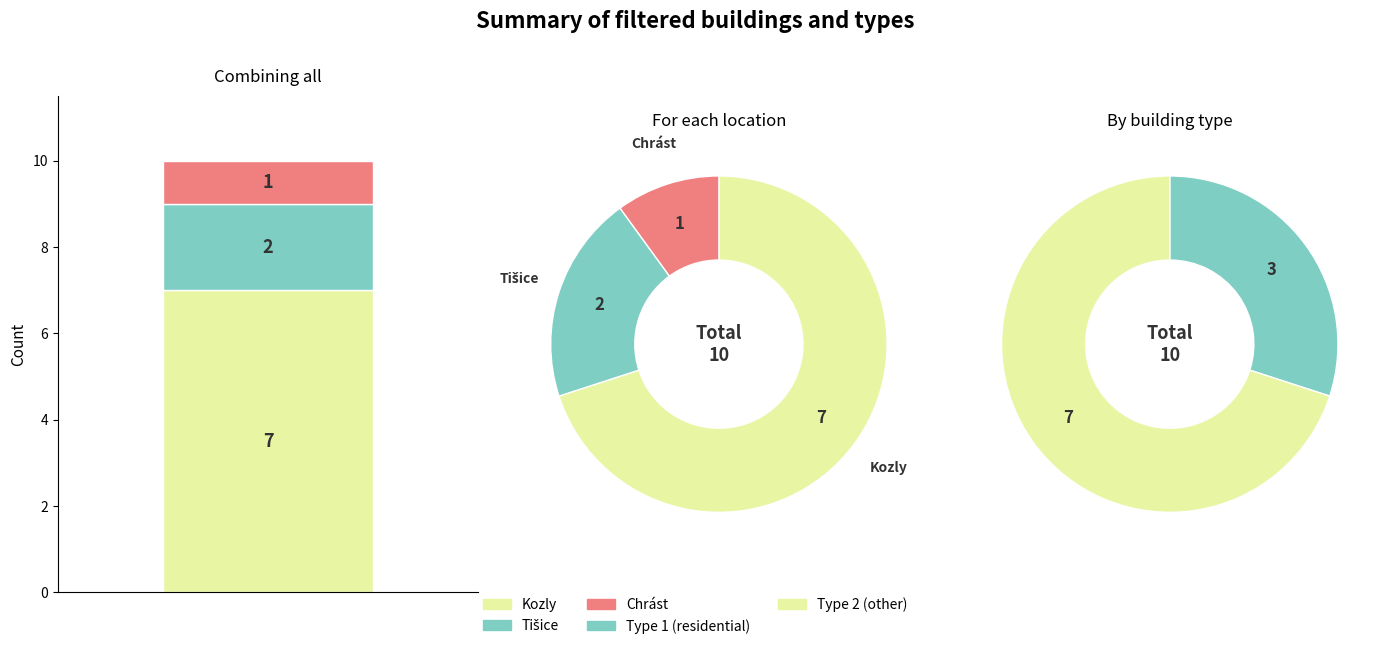

To the nearest percent, what is the difference between the Chrást and Tišice slice percentages?

10%